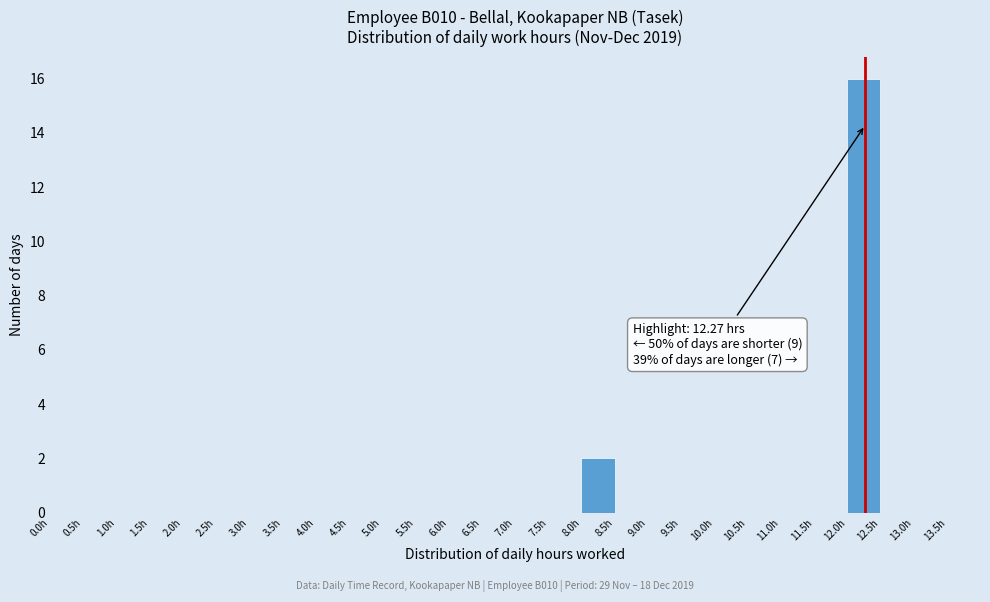

Over which range of the x-axis is the bar tallest?

12.0 to 12.5